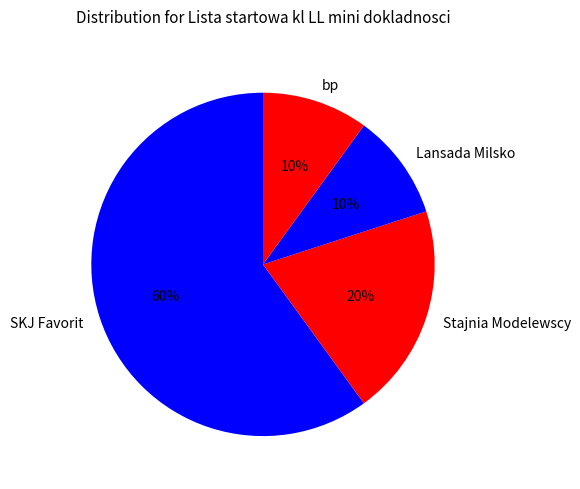

Count the number of slices in the pie.

4